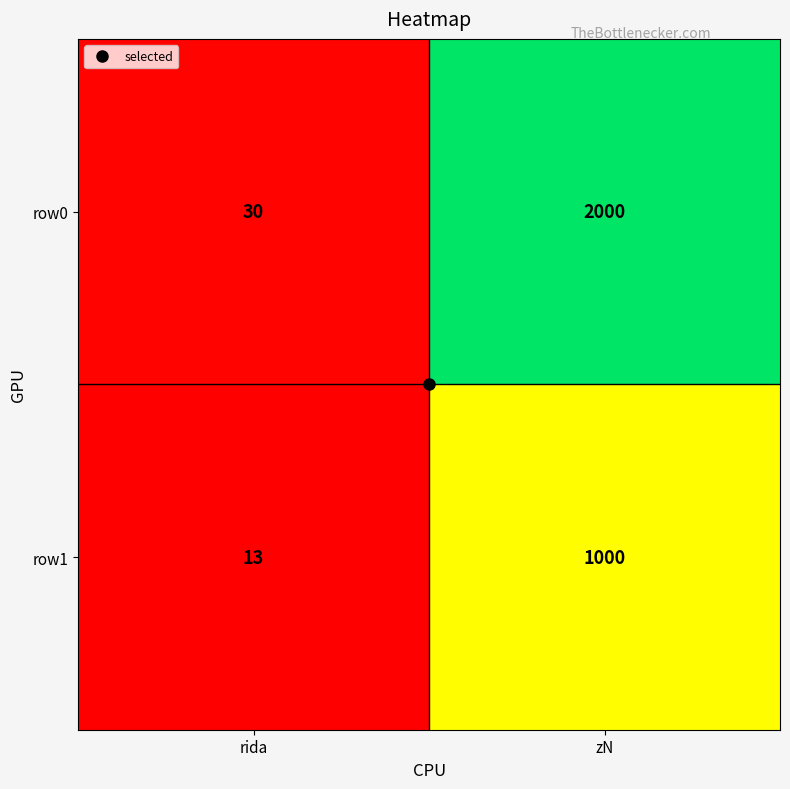

What is the difference between the maximum and minimum values in the row1 series?

987